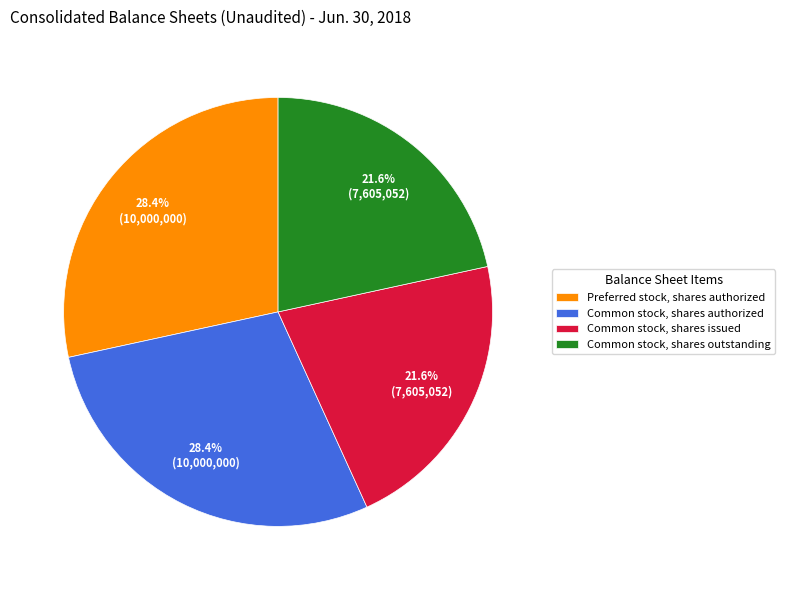

Approximately how many times larger is the value at Preferred stock, shares authorized compared to Common stock, shares authorized?

1.0